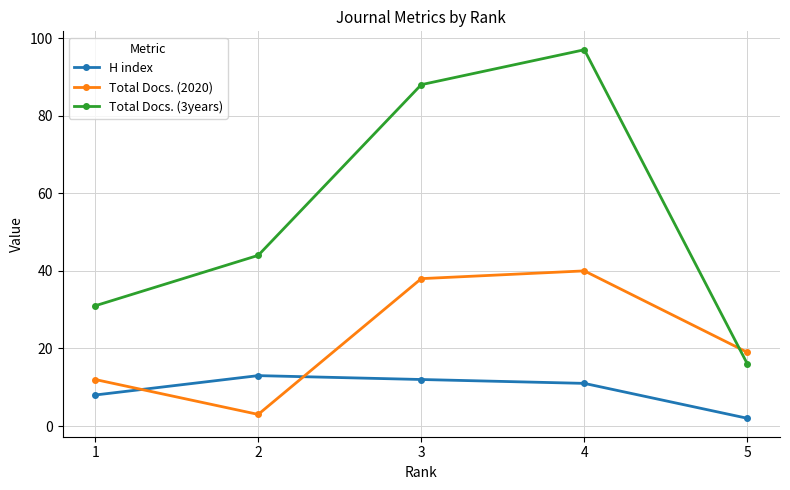

What is the value of the Total Docs. (3years) point at the 2nd from the left?

44